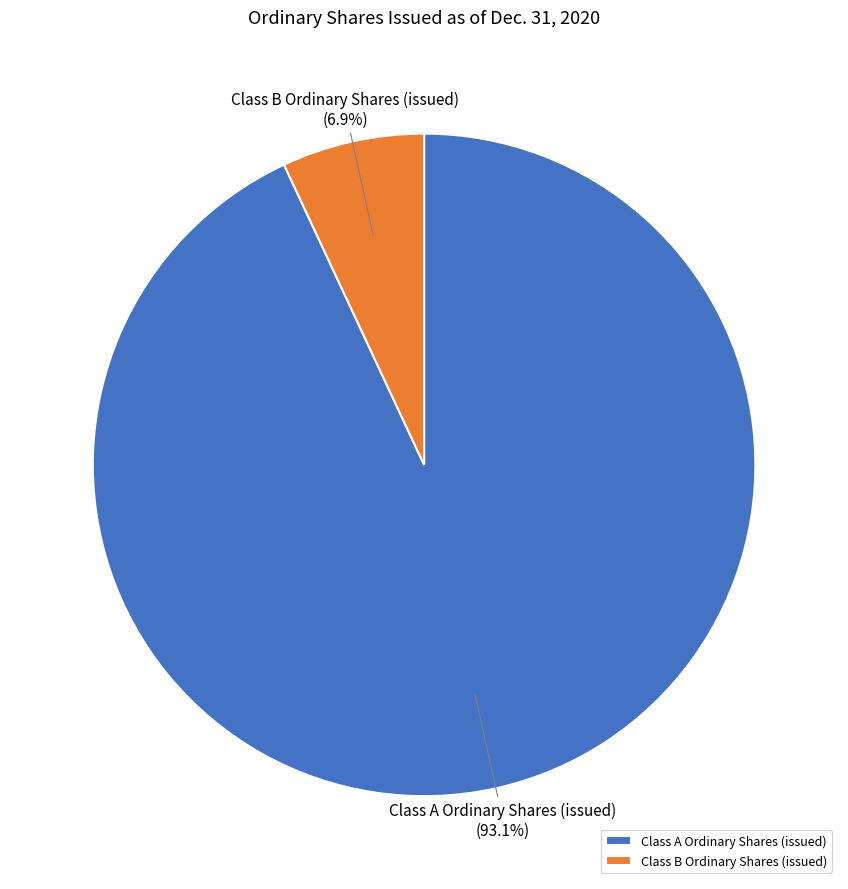

Is there any slice that represents more than half of the pie?

Yes